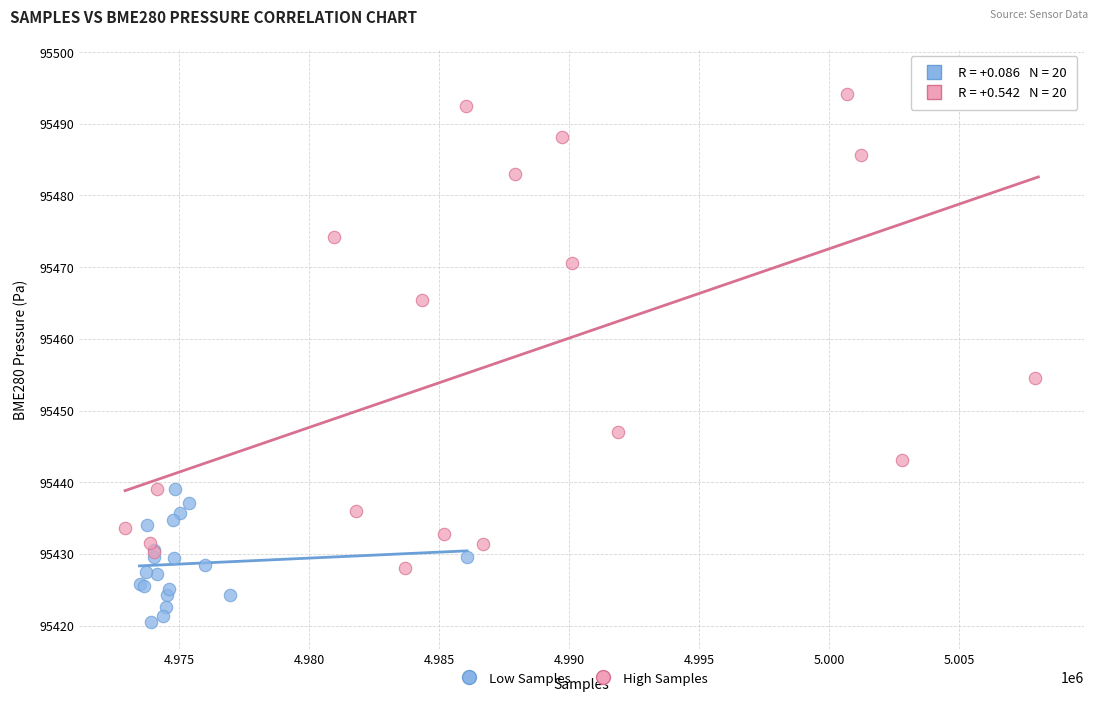

What are all the series names shown in the legend?

Low Samples, High Samples